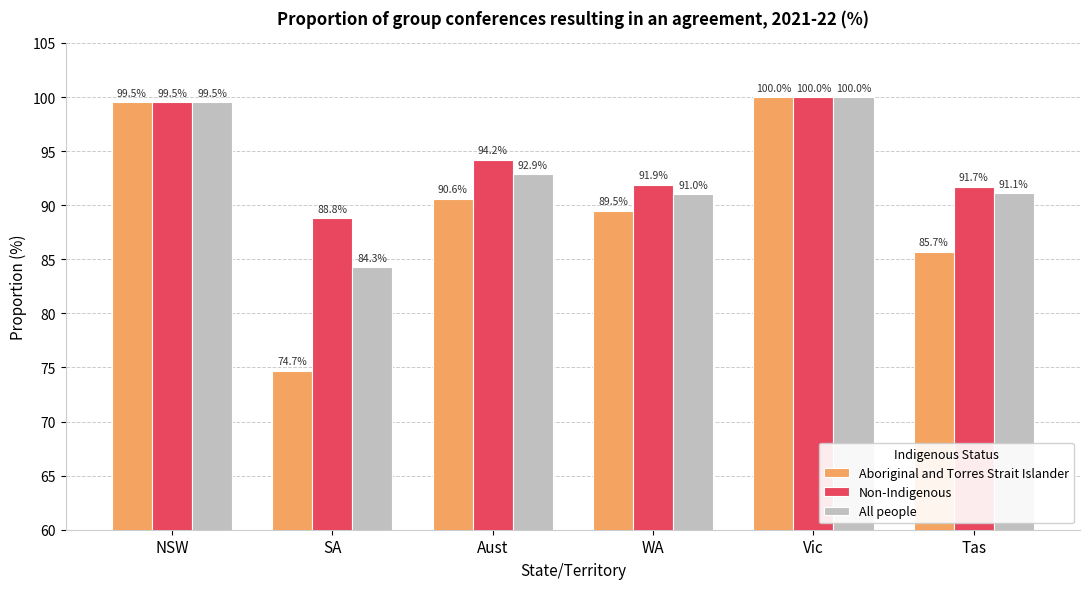

What position from the right is Aust?

4